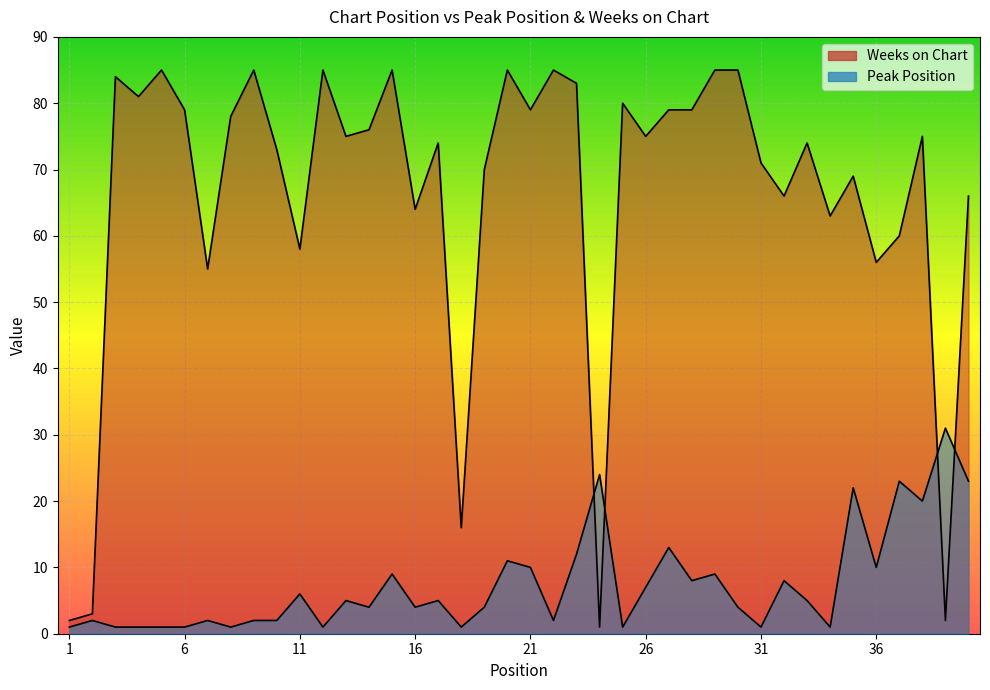

Reading left to right, list all the values displayed in this chart.

Peak Position: 1	2	1	1	1	1	2	1	2	2	6	1	5	4	9	4	5	1	4	11	10	2	12	24	1	7	13	8	9	4	1	8	5	1	22	10	23	20	31	23
Weeks on Chart: 2	3	84	81	85	79	55	78	85	73	58	85	75	76	85	64	74	16	70	85	79	85	83	1	80	75	79	79	85	85	71	66	74	63	69	56	60	75	2	66